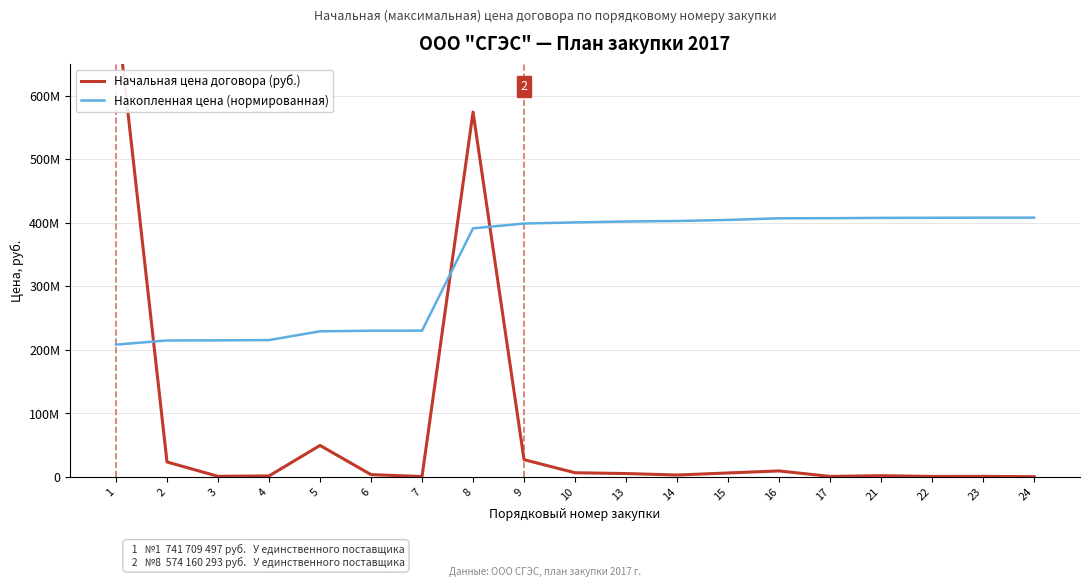

At 3, list the series in order from largest to smallest.

Накопленная цена (нормированная), Начальная цена договора (руб.)